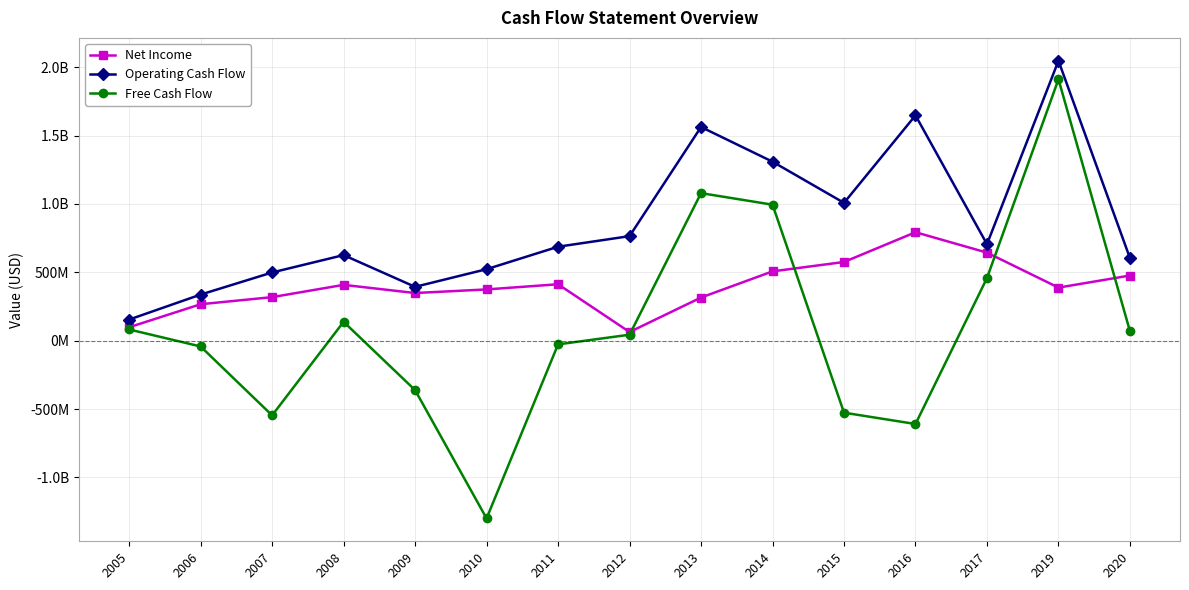

True or false: Net Income and Operating Cash Flow cross at least once.

False